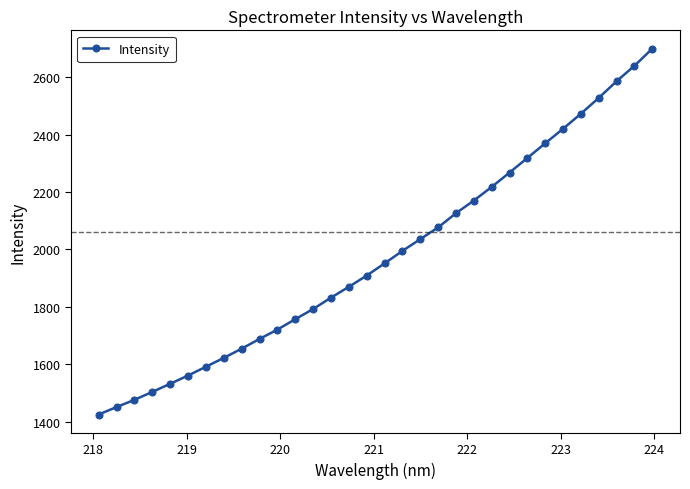

What is the value of the 27th point from the left?

2420.0